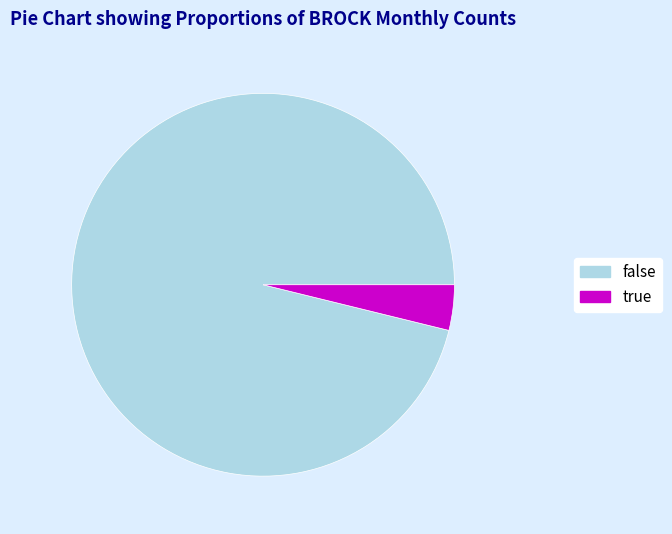

Combined, do true and false account for over 50%?

Yes